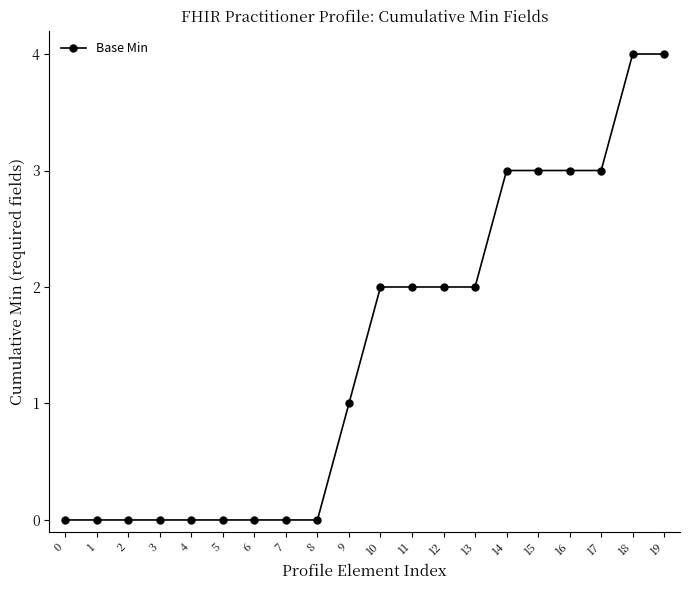

Count the values in the range 0 to 3.

18